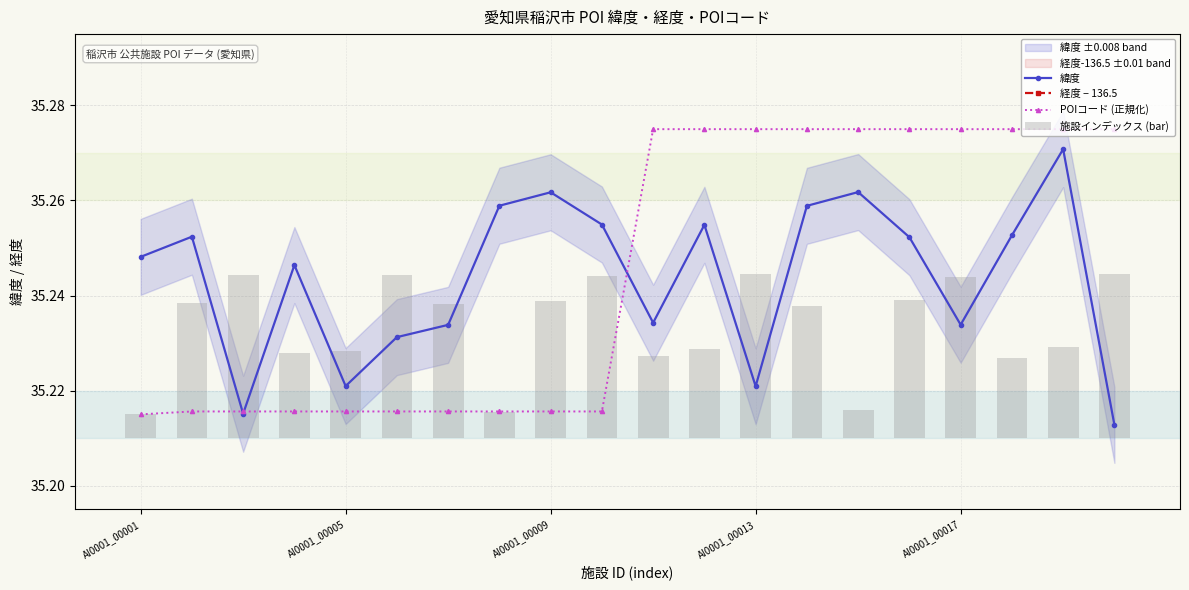

What are all the series names shown in the legend?

緯度, 経度 − 136.5, POIコード (正規化), 施設インデックス (bar)